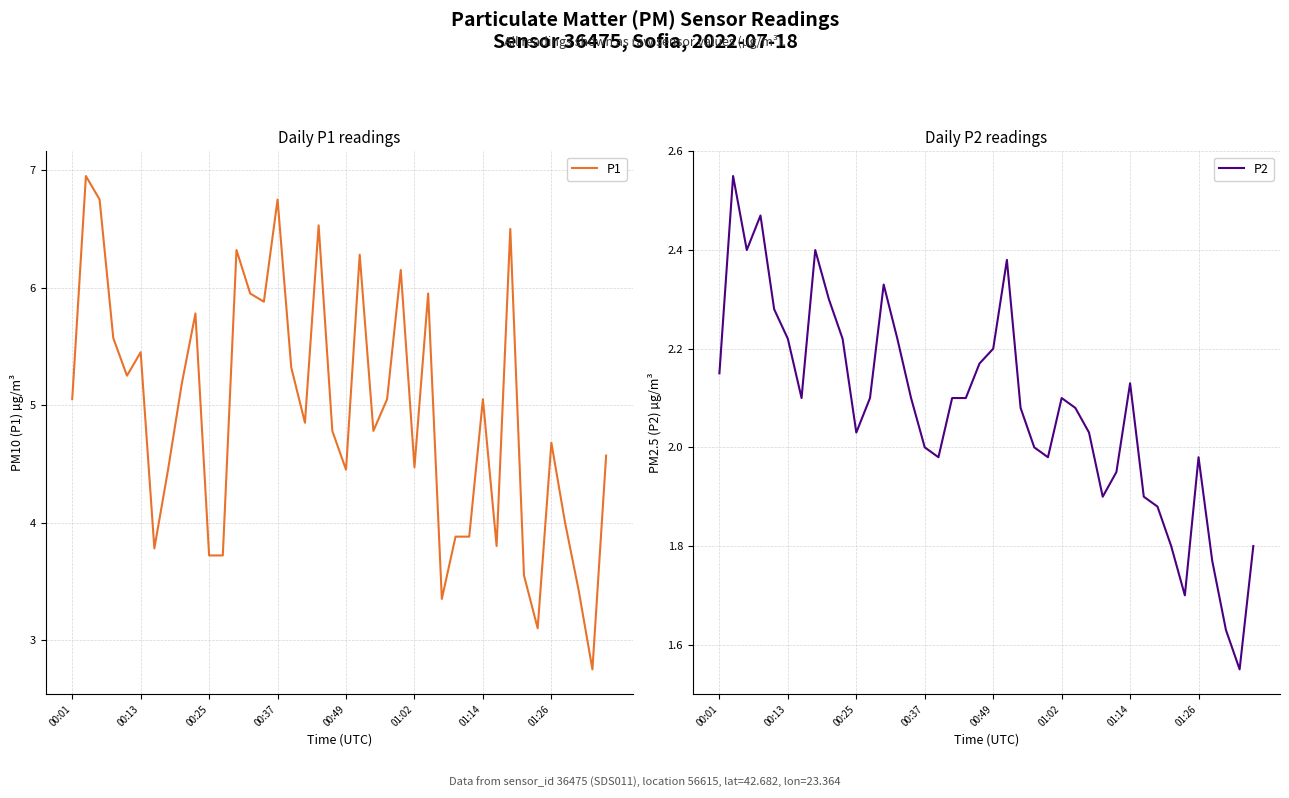

The value of P2 at 29 is 3.0. True or false?

False